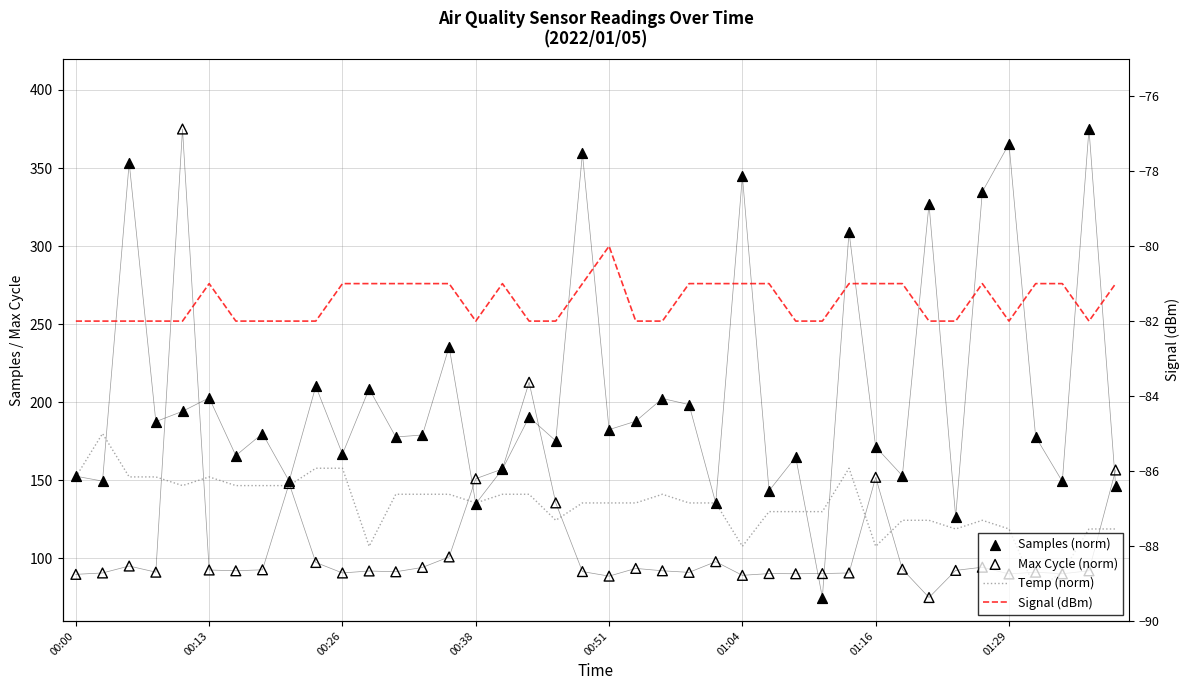

Which series reaches the minimum Y coordinate?

Signal (dBm)